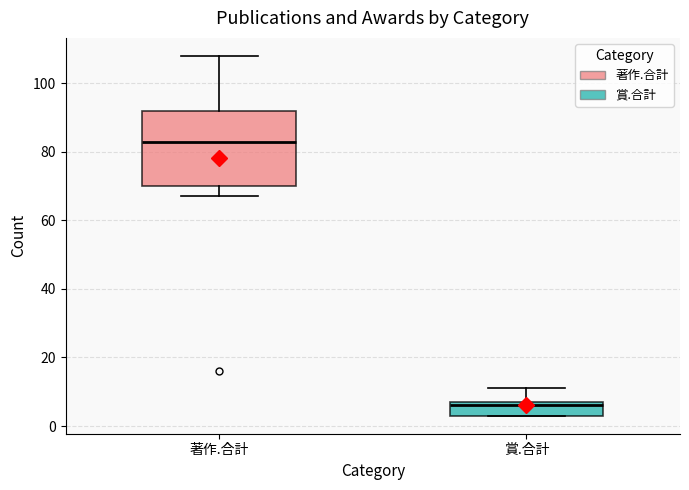

Reading left to right, read every box against the y-axis: the position of its median line, the range the box covers, and the ends of its whiskers. The values are not printed on the chart, so give them approximately, as read against the axis.

著作.合計: median 84, box 70 to 92, whiskers 68 to 108
賞.合計: median 6, box 4 to 8, whiskers 4 to 12